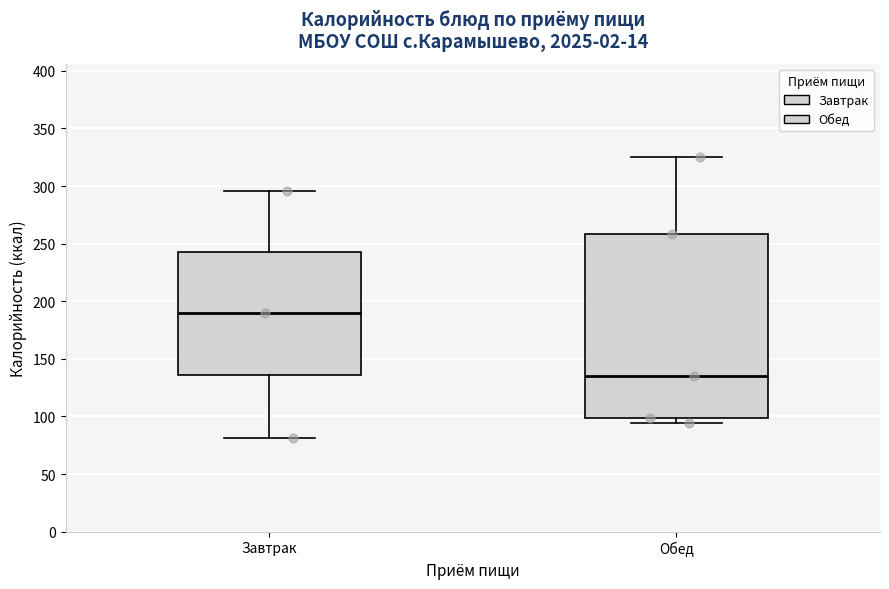

Reading left to right, transcribe this box plot: for each box, give where its median line is, the range the box spans, and where its two whiskers end, as read against the y-axis. The values are not printed on the chart, so give them approximately, as read against the axis.

Завтрак: median 190, box 135 to 245, whiskers 80 to 295
Обед: median 135, box 100 to 260, whiskers 95 to 325